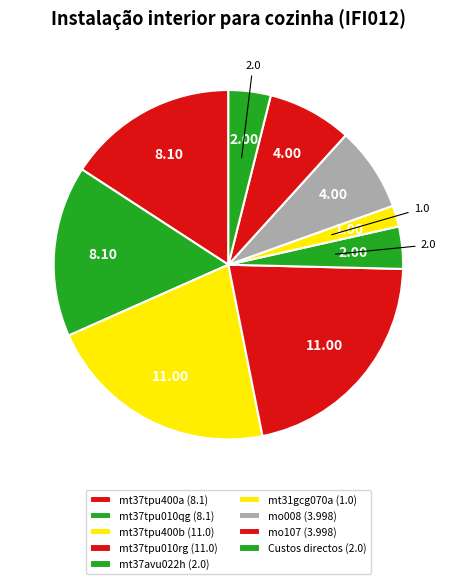

Which slice is the smallest?

mt31gcg070a